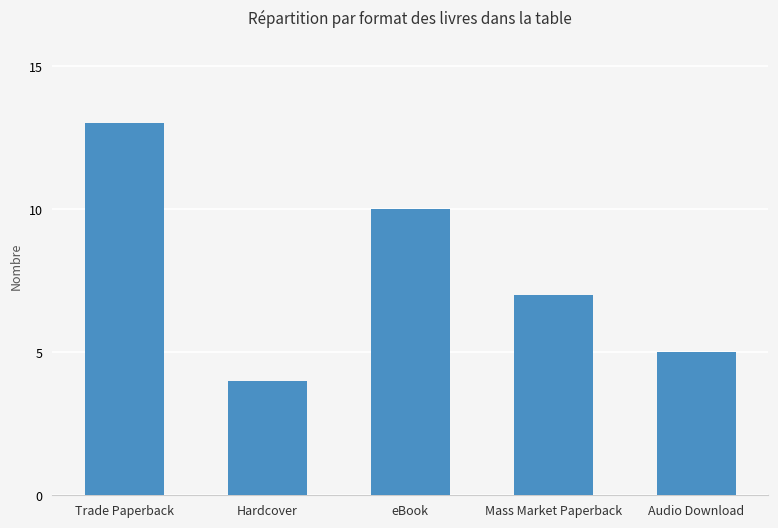

Rank the categories by value from highest to lowest.

Trade Paperback, eBook, Mass Market Paperback, Audio Download, Hardcover